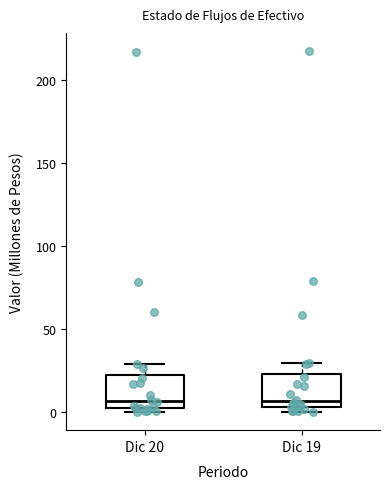

Reading left to right, transcribe this box plot: for each box, give where its median line is, the range the box spans, and where its two whiskers end, as read against the y-axis. The values are not printed on the chart, so give them approximately, as read against the axis.

Dic 20: median 5, box 0 to 20, whiskers 0 (just below the box's lower edge) to 30
Dic 19: median 5 (just above the box's lower edge), box 5 to 25, whiskers 0 to 30